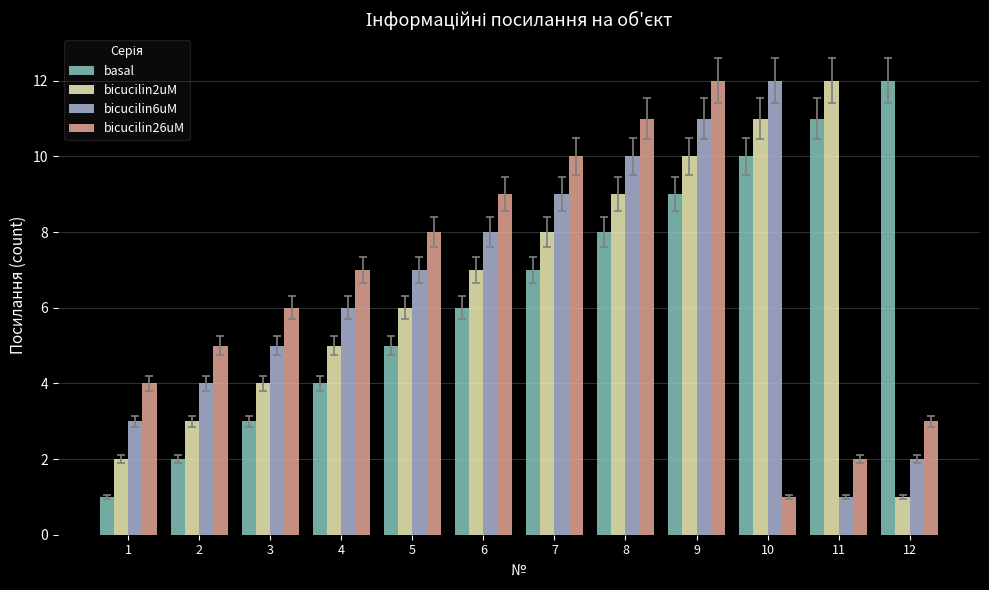

Reading left to right, extract all data points from this chart.

basal: 1	2	3	4	5	6	7	8	9	10	11	12
bicucilin2uM: 2	3	4	5	6	7	8	9	10	11	12	1
bicucilin6uM: 3	4	5	6	7	8	9	10	11	12	1	2
bicucilin26uM: 4	5	6	7	8	9	10	11	12	1	2	3